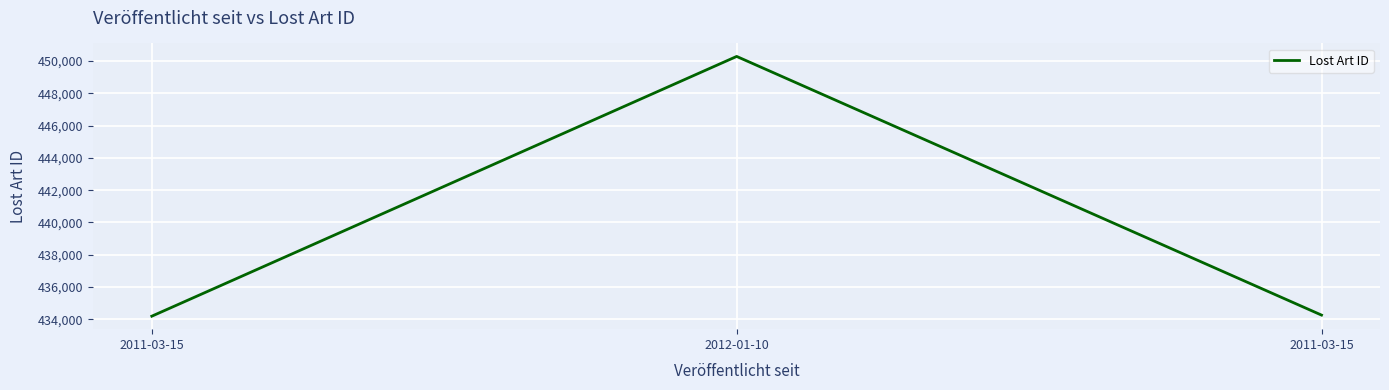

How many series are shown in this chart?

1